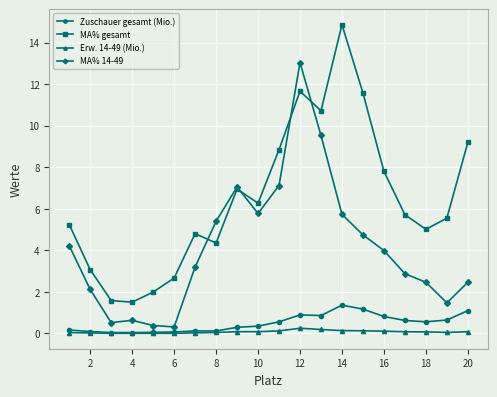

Which series has the largest total across all categories?

MA% gesamt